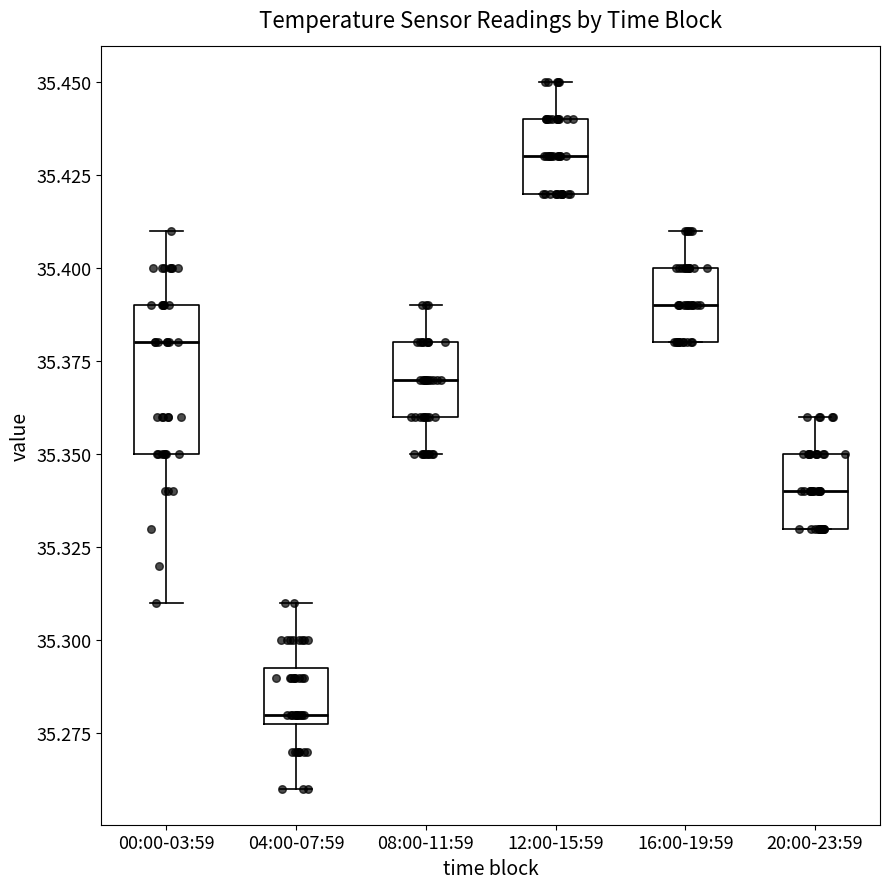

Which box's median line is the lowest?

04:00-07:59